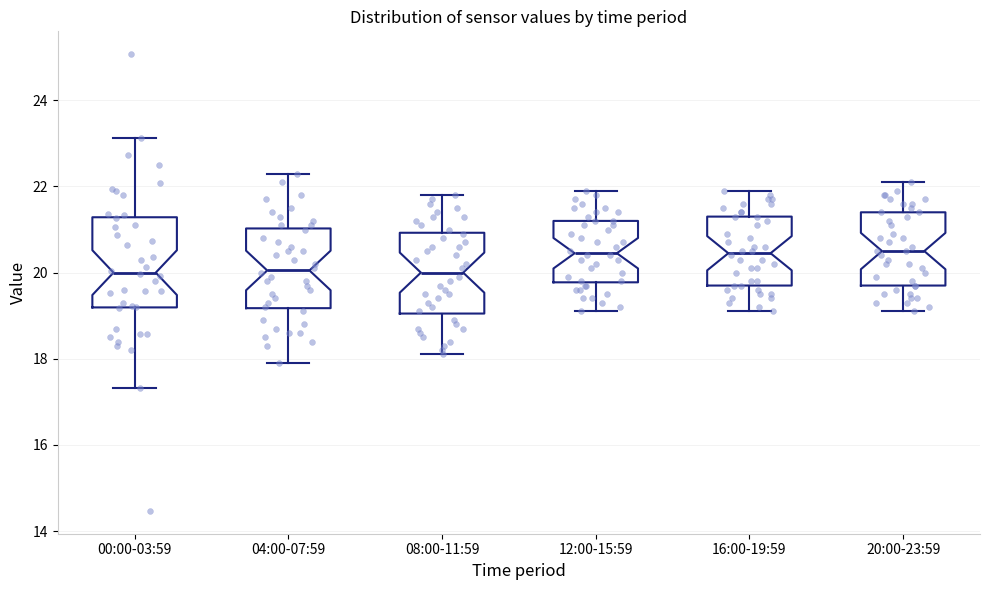

Reading left to right, read every box against the y-axis: the position of its median line, the range the box covers, and the ends of its whiskers. The values are not printed on the chart, so give them approximately, as read against the axis.

00:00-03:59: median 20.0, box 19.2 to 21.2, whiskers 17.4 to 23.2
04:00-07:59: median 20.0, box 19.2 to 21.0, whiskers 18.0 to 22.4
08:00-11:59: median 20.0, box 19.0 to 21.0, whiskers 18.2 to 21.8
12:00-15:59: median 20.4, box 19.8 to 21.2, whiskers 19.2 to 22.0
16:00-19:59: median 20.4, box 19.8 to 21.4, whiskers 19.2 to 22.0
20:00-23:59: median 20.6, box 19.8 to 21.4, whiskers 19.2 to 22.2